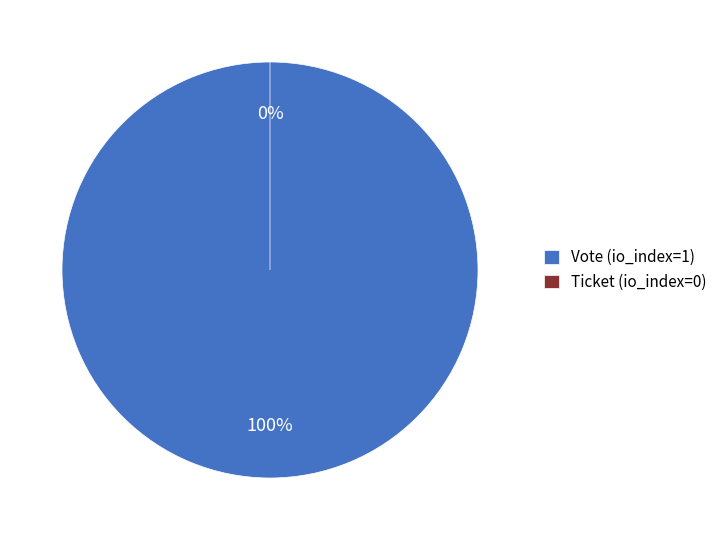

How many segments does this pie chart have?

2